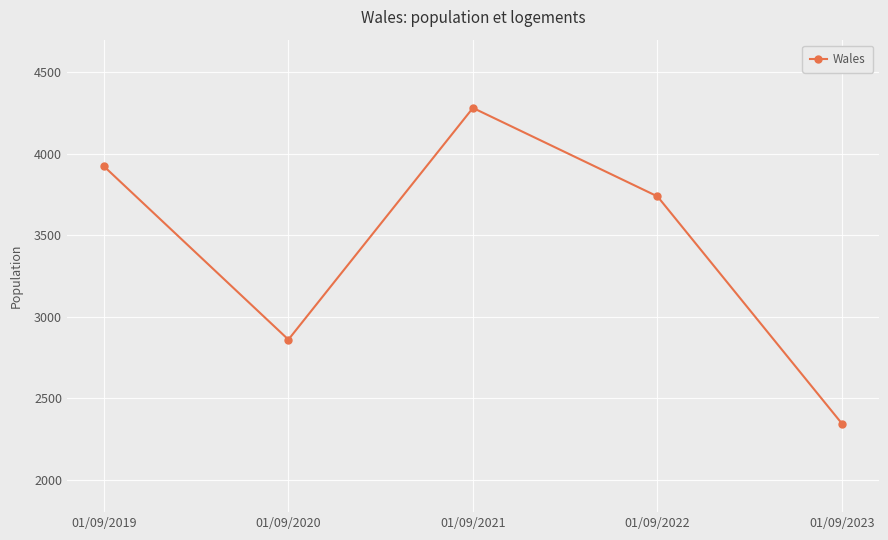

What is the difference between the maximum and minimum values?

1938